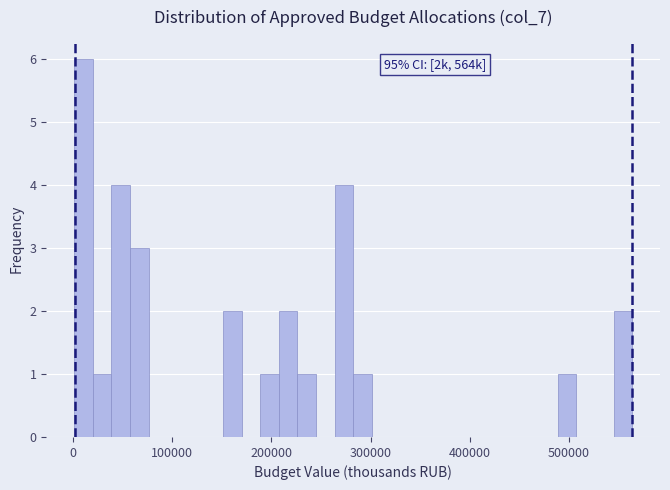

Read against the x-axis, roughly where is the centre of the tallest bar?

10000